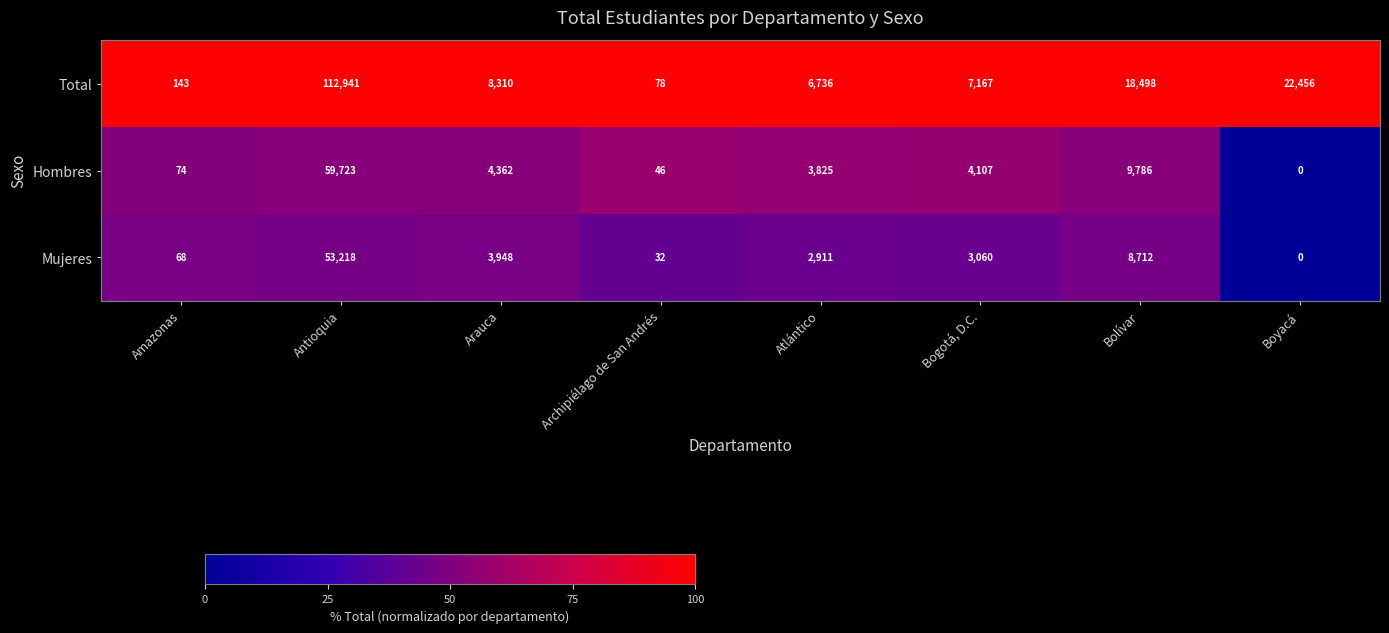

Reading left to right, list all the values displayed in this chart.

Total: 143	112941	8310	78	6736	7167	18498	22456
Hombres: 74	59723	4362	46	3825	4107	9786	0
Mujeres: 68	53218	3948	32	2911	3060	8712	0